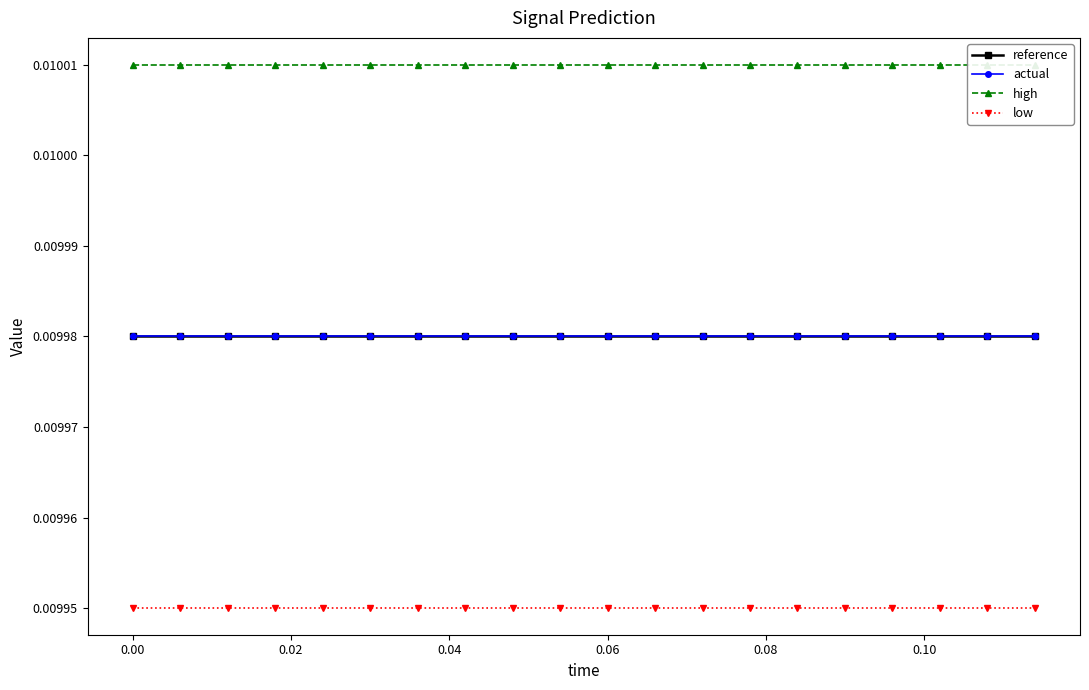

At 0.02, list the series in order from smallest to largest.

low, actual, reference, high